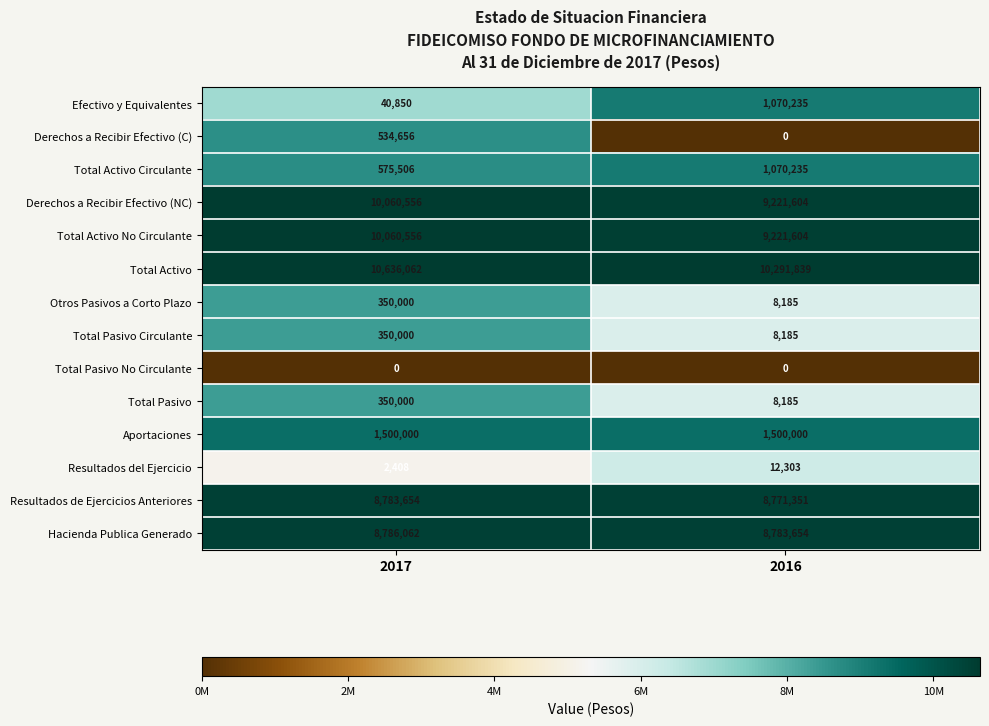

What is the sum of all Aportaciones values?

3000000